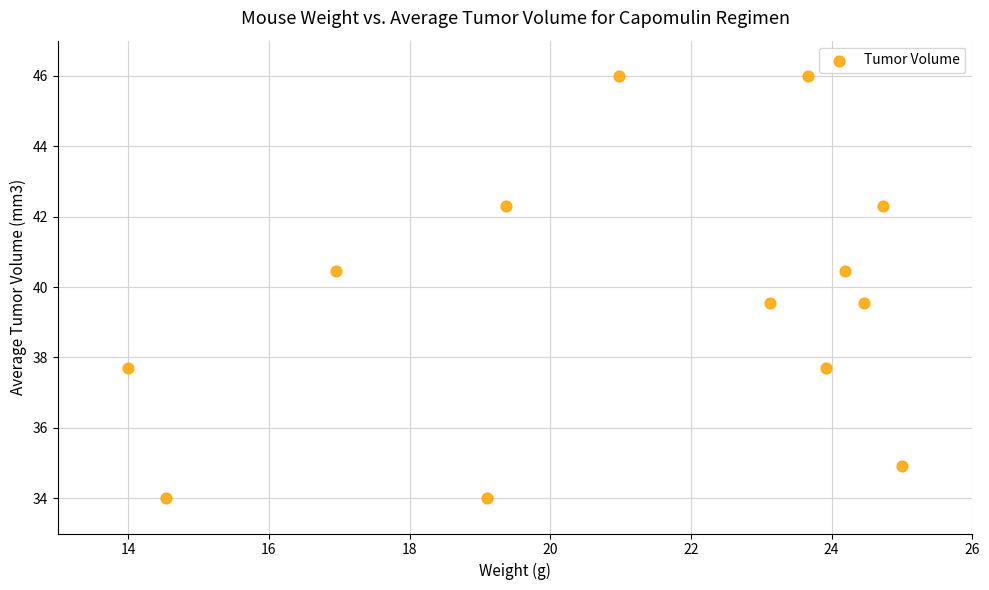

What is the range of X values (max minus min)?

11.0